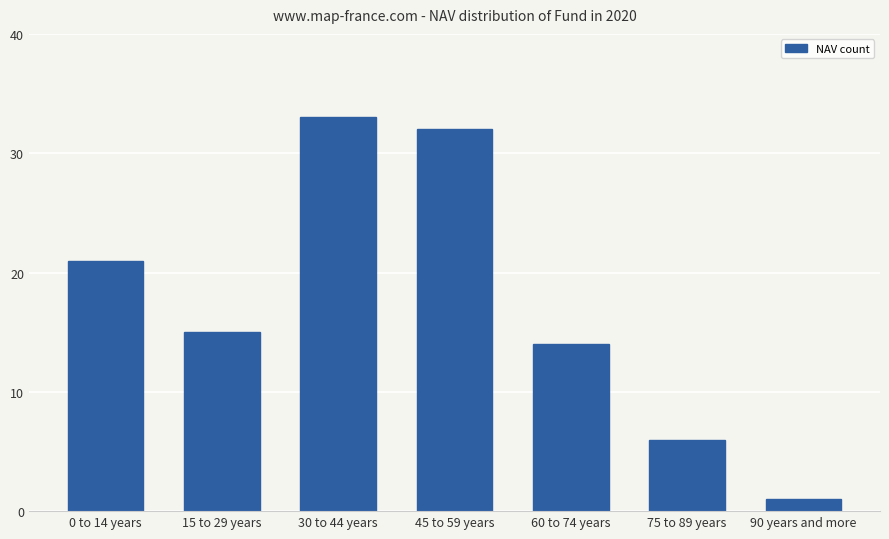

True or false: the data shows 33 at 30 to 44 years.

True